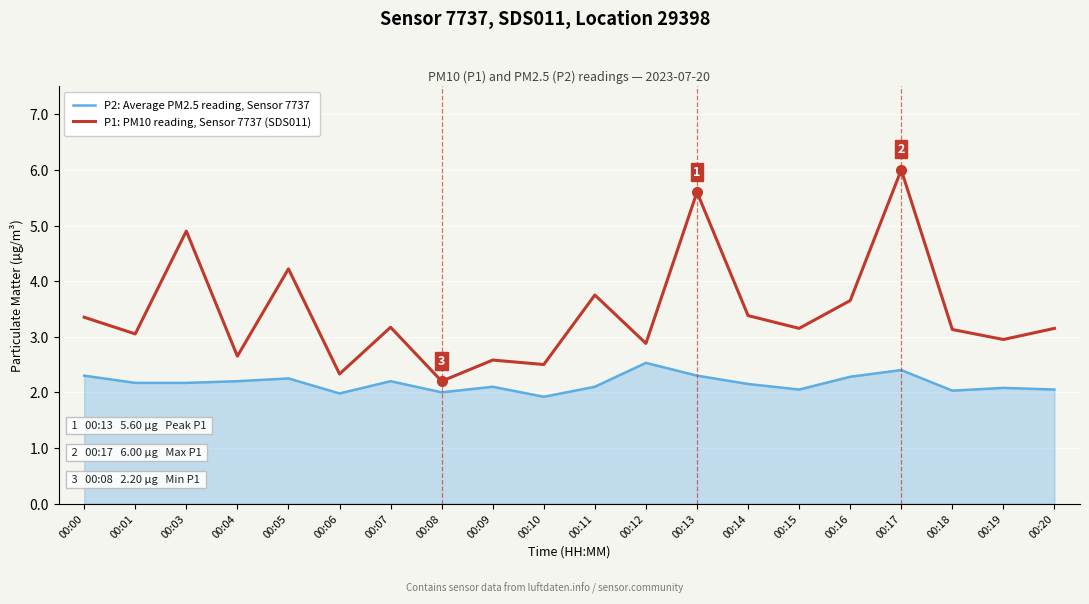

What is the total value across all series at 00:17?

8.4